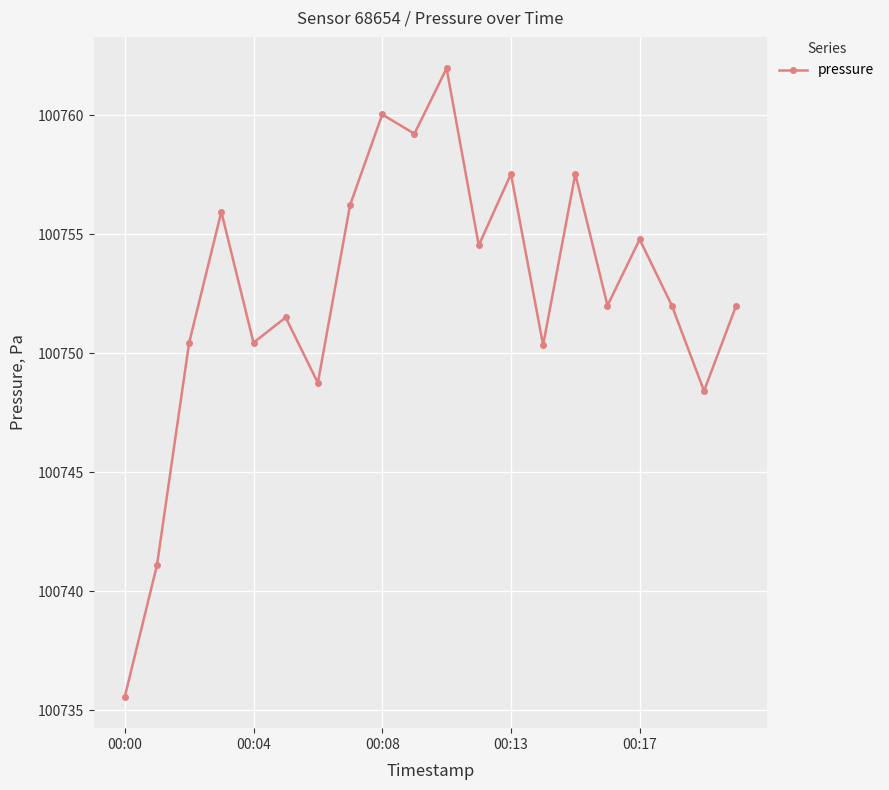

What is the greatest value displayed?

100762.0